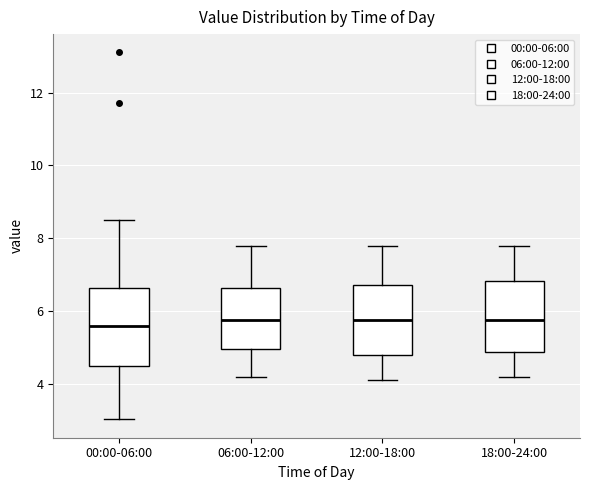

Reading left to right, read every box against the y-axis: the position of its median line, the range the box covers, and the ends of its whiskers. The values are not printed on the chart, so give them approximately, as read against the axis.

00:00-06:00: median 5.6, box 4.4 to 6.6, whiskers 3.0 to 8.6
06:00-12:00: median 5.8, box 5.0 to 6.6, whiskers 4.2 to 7.8
12:00-18:00: median 5.8, box 4.8 to 6.8, whiskers 4.2 to 7.8
18:00-24:00: median 5.8, box 4.8 to 6.8, whiskers 4.2 to 7.8